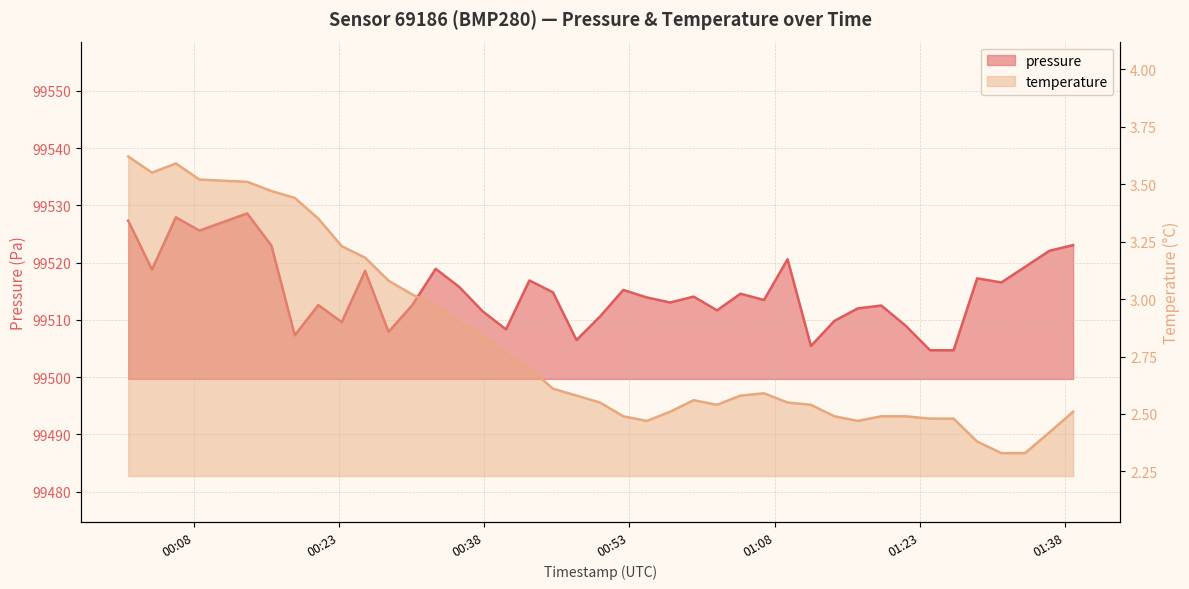

Reading left to right, list all the values displayed in this chart.

pressure: 99527.3	99518.8	99527.9	99525.6	99528.6	99523.0	99507.3	99512.6	99509.6	99518.6	99507.9	99512.6	99518.9	99515.8	99511.5	99508.3	99516.9	99514.8	99506.5	99510.6	99515.2	99513.9	99513.0	99514.1	99511.7	99514.6	99513.5	99520.6	99505.4	99509.8	99512.0	99512.5	99509.0	99504.7	99504.7	99517.2	99516.5	99519.2	99522.1	99523.1
temperature: 3.6	3.5	3.6	3.5	3.5	3.5	3.4	3.4	3.2	3.2	3.1	3.0	3.0	2.9	2.8	2.8	2.7	2.6	2.6	2.5	2.5	2.5	2.5	2.6	2.5	2.6	2.6	2.5	2.5	2.5	2.5	2.5	2.5	2.5	2.5	2.4	2.3	2.3	2.4	2.5